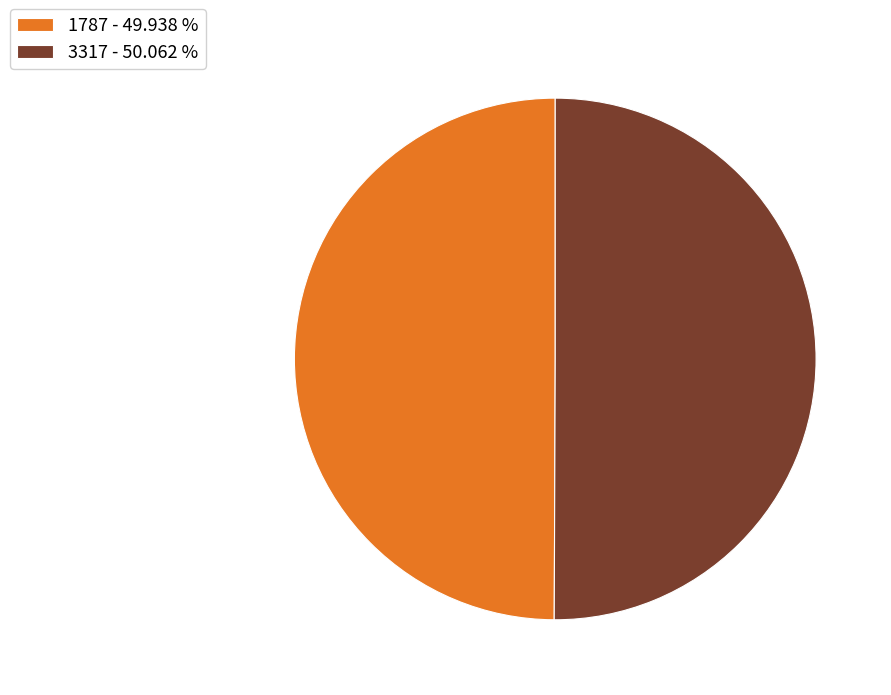

True or false: 1787 accounts for 50% of the total.

True